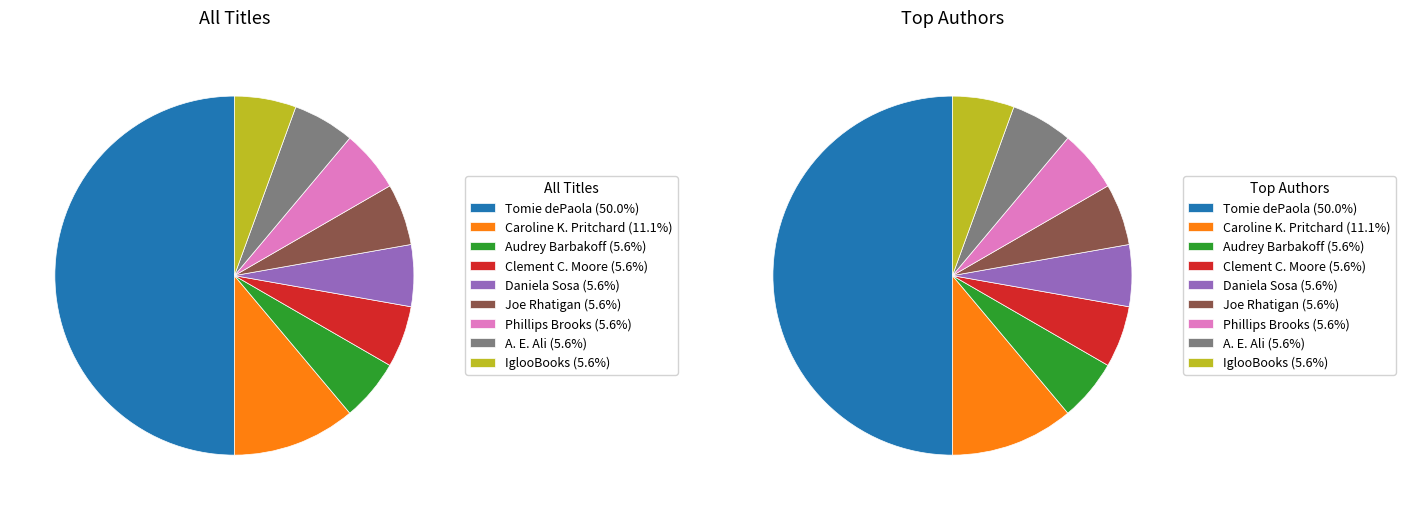

Does Audrey Barbakoff (213527976) account for over 50% of the chart?

No